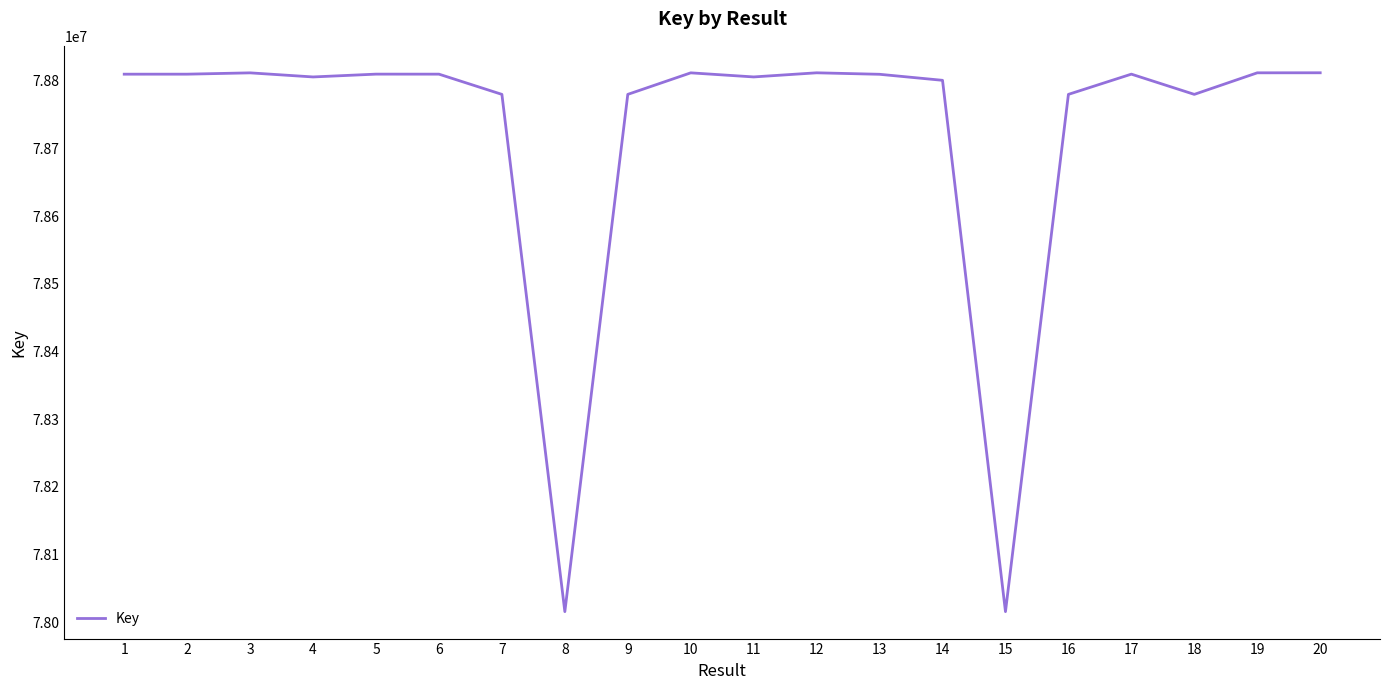

Approximately how many times larger is the value at 16 compared to 5?

1.0